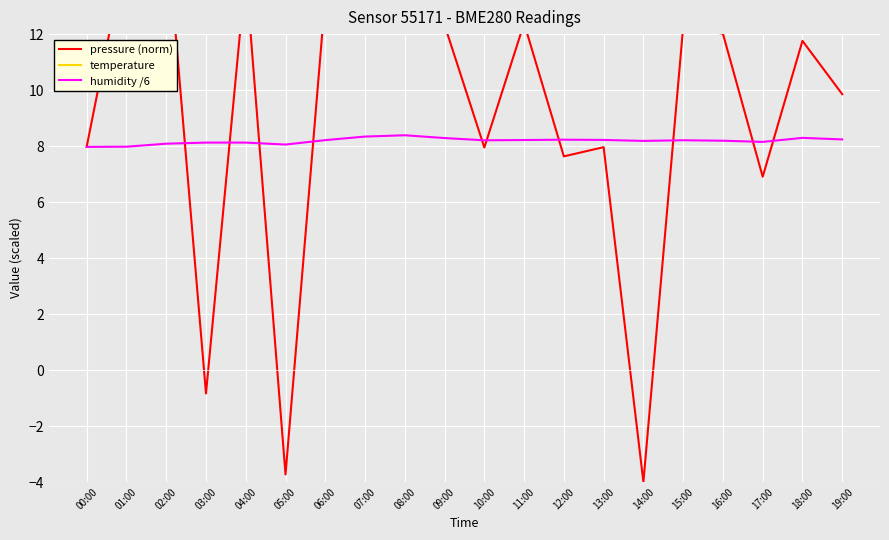

Which series ends up on top after the final intersection of pressure (norm) and temperature?

temperature